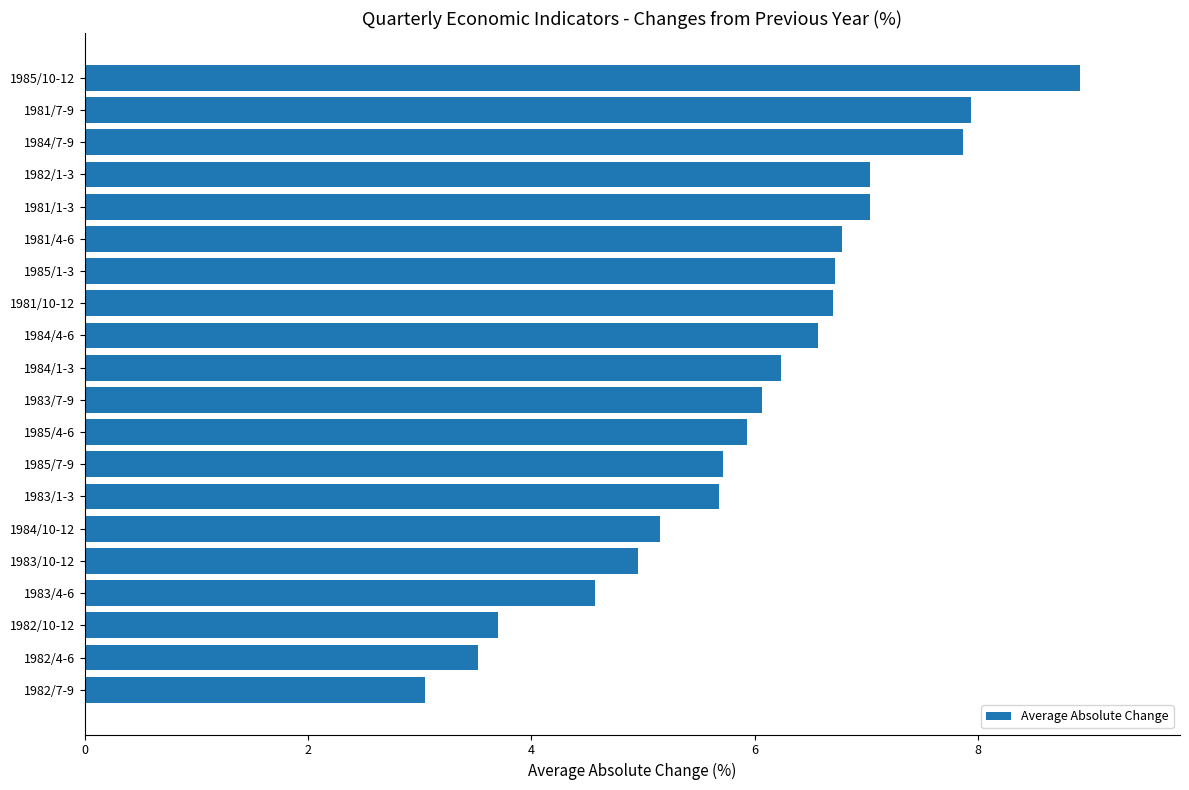

What is the greatest value displayed?

8.9